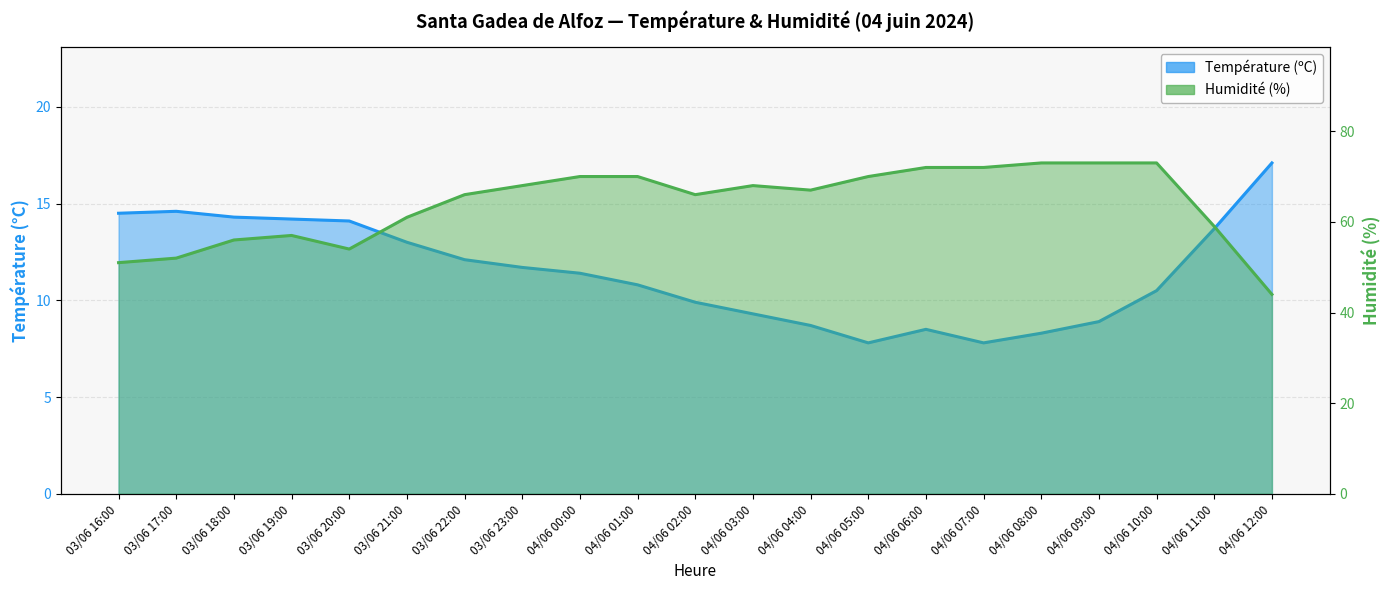

True or false: Humidité (%) has more than 2 interior local peaks.

False